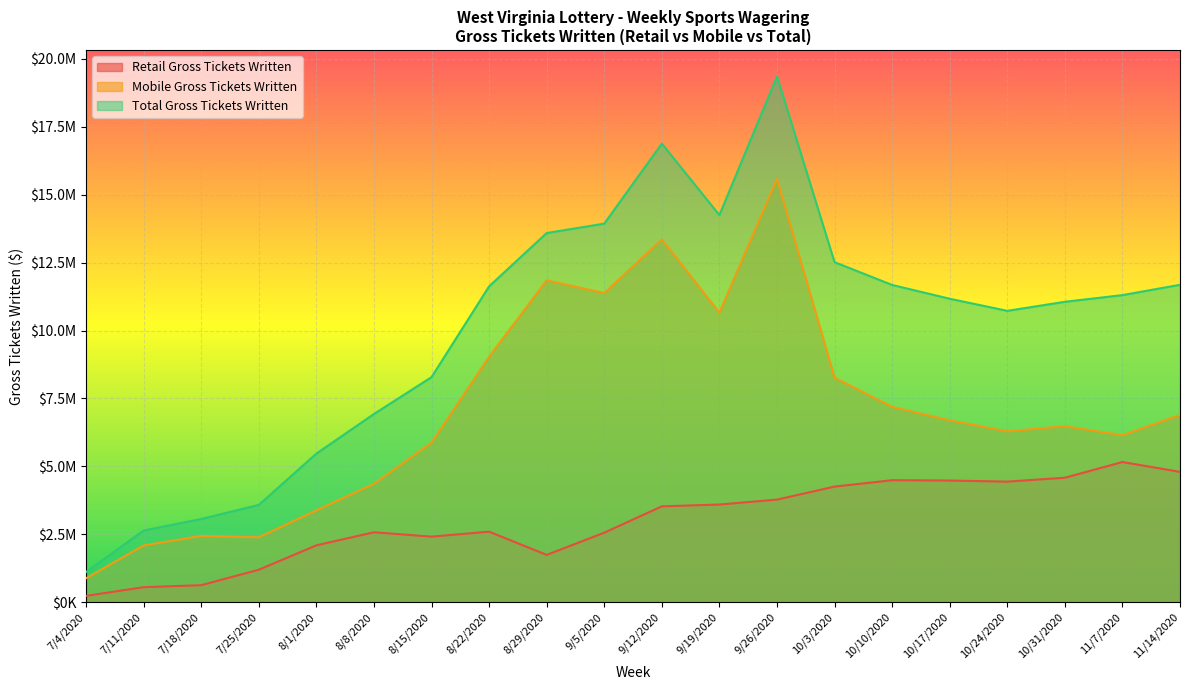

List the labels in order of Total Gross Tickets Written value, smallest first.

7/4/2020, 7/11/2020, 7/18/2020, 7/25/2020, 8/1/2020, 8/8/2020, 8/15/2020, 10/24/2020, 10/31/2020, 10/17/2020, 11/7/2020, 8/22/2020, 10/10/2020, 11/14/2020, 10/3/2020, 8/29/2020, 9/5/2020, 9/19/2020, 9/12/2020, 9/26/2020